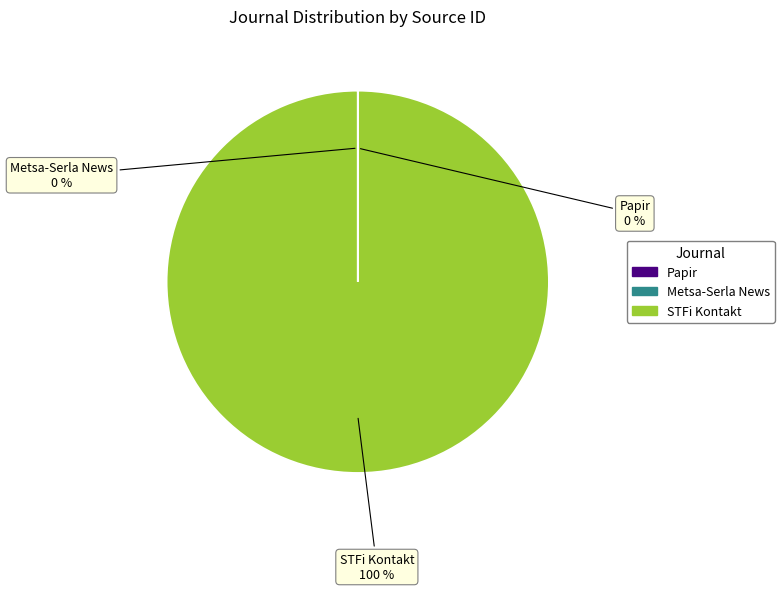

Which slice is the largest?

STFi Kontakt